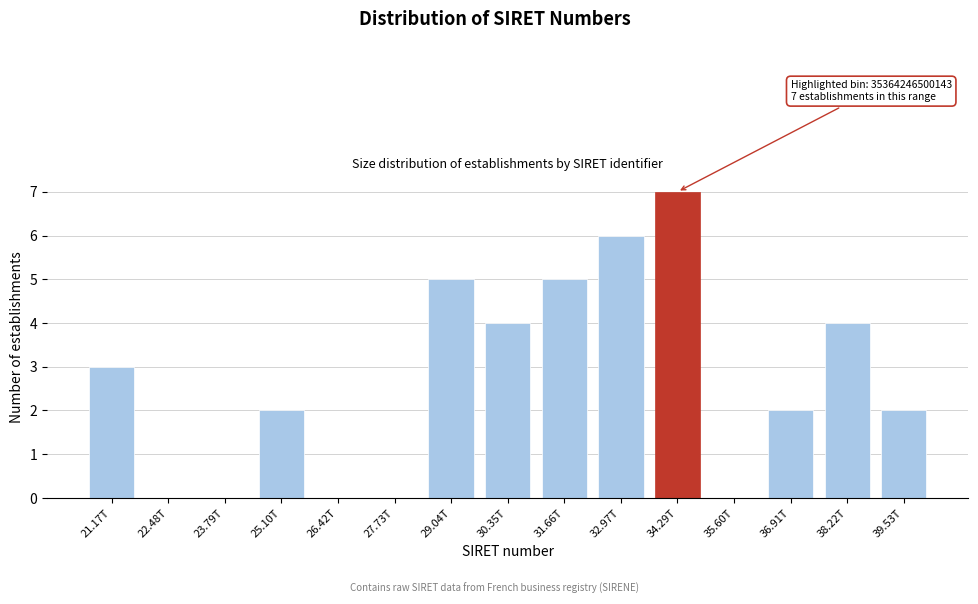

Reading left to right, transcribe all the data shown in this chart.

21.17T=3	22.48T=0	23.79T=0	25.10T=2	26.42T=0	27.73T=0	29.04T=5	30.35T=4	31.66T=5	32.97T=6	34.29T=7	35.60T=0	36.91T=2	38.22T=4	39.53T=2